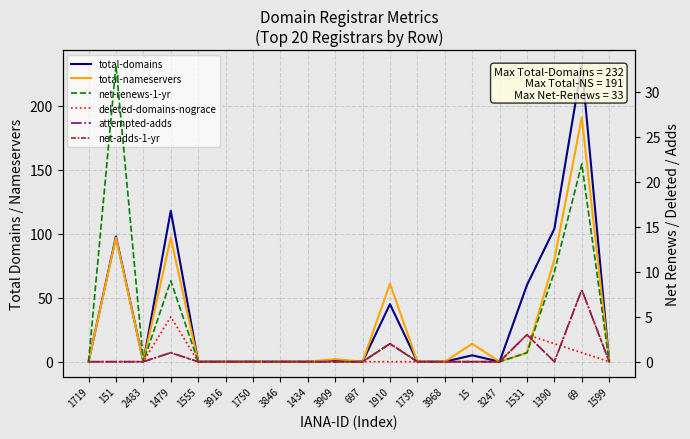

Which series has the largest total across all categories?

total-domains